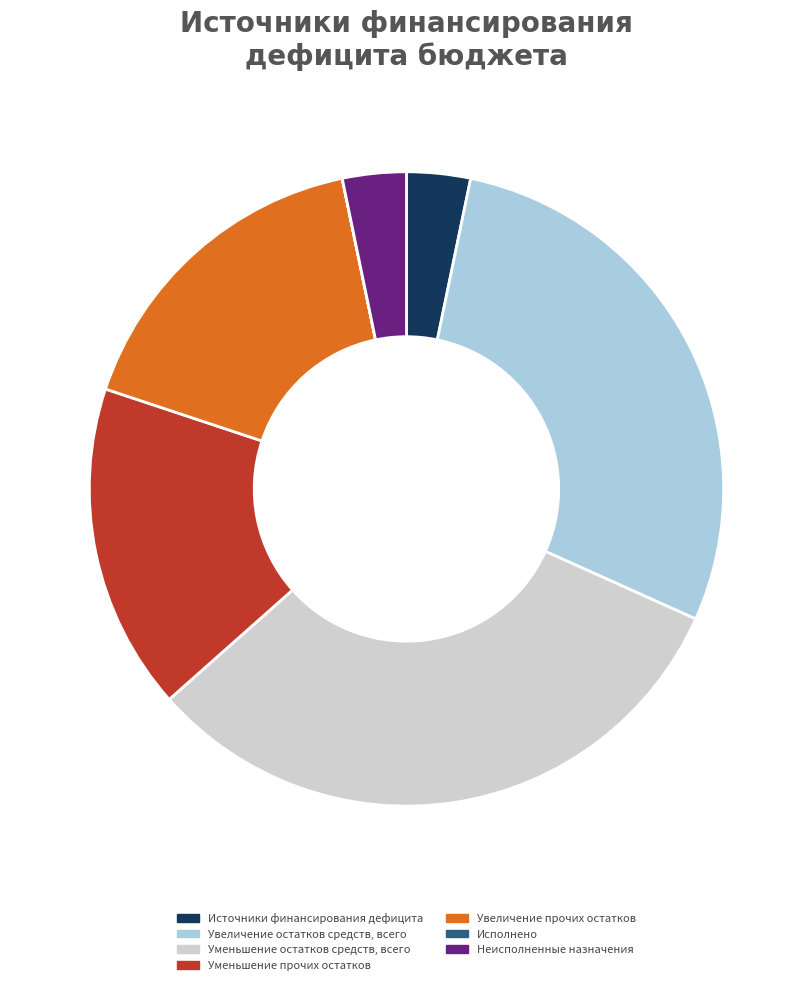

Which slice is the largest?

Уменьшение остатков средств, всего